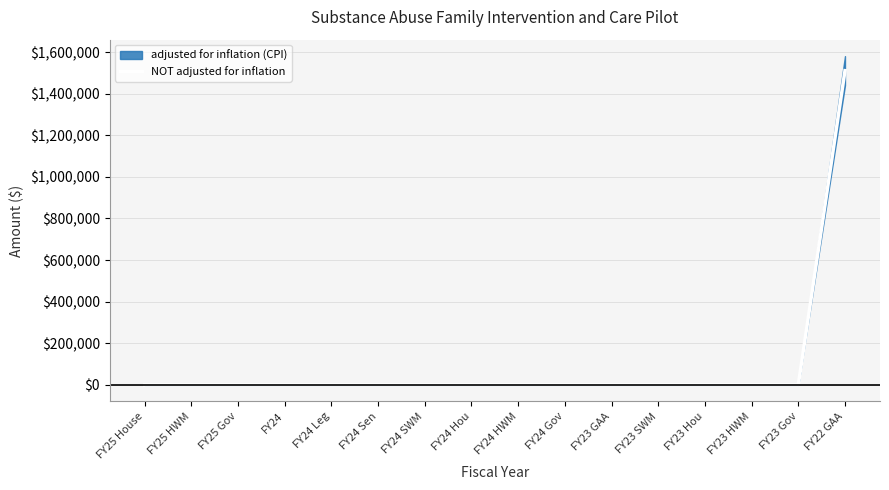

What is the label of the 1st point from the left?

FY25 House